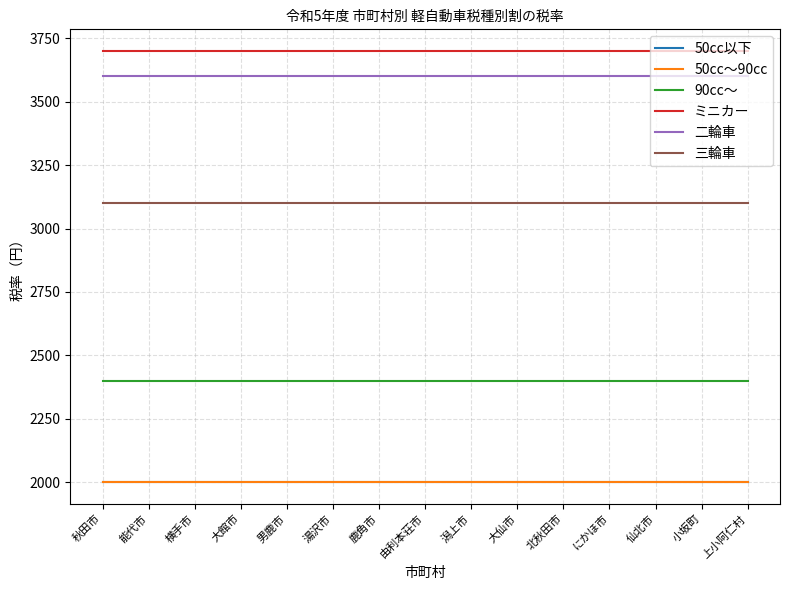

True or false: 二輪車 has a value of 3600 at にかほ市.

True